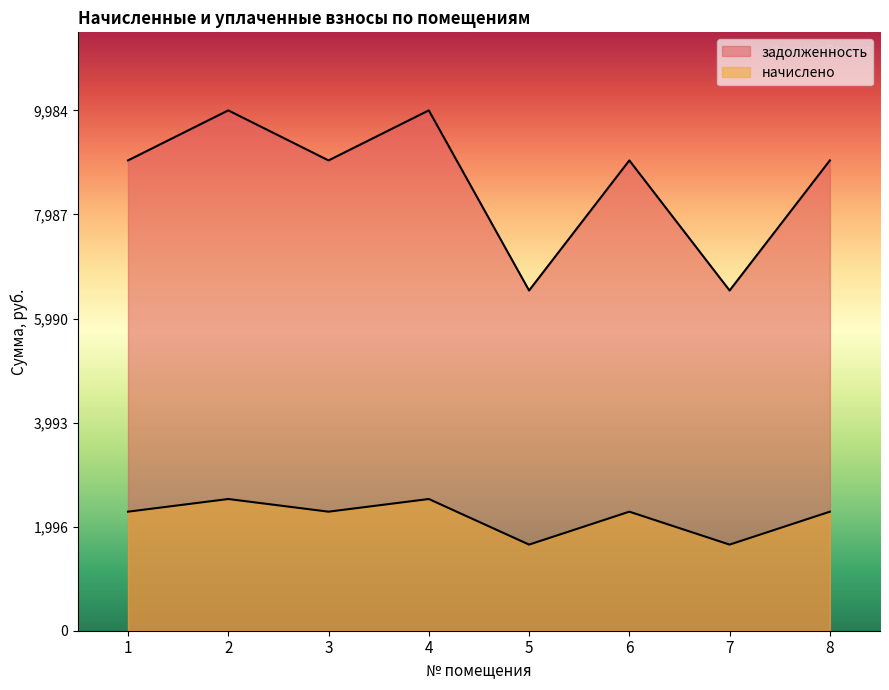

Which series changed the most between 6 and 8?

задолженность